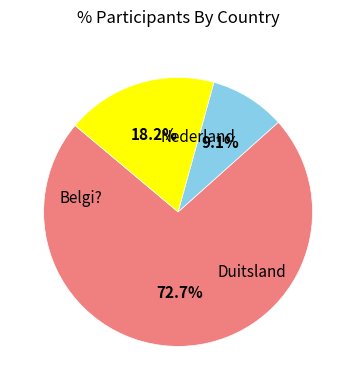

Is there any slice that represents more than half of the pie?

Yes